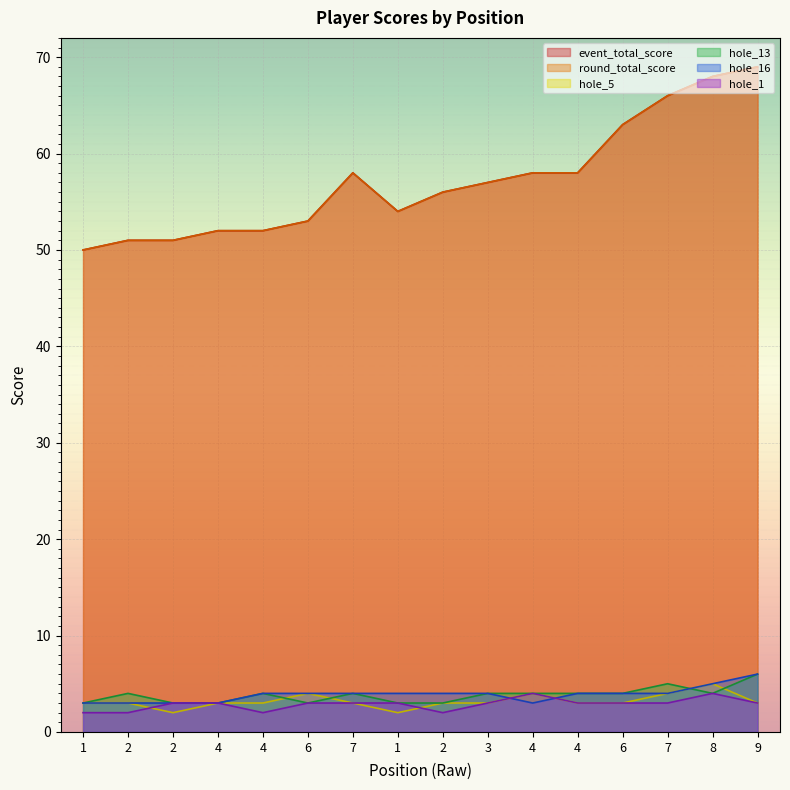

Which has a higher value, 3 or 4?

4